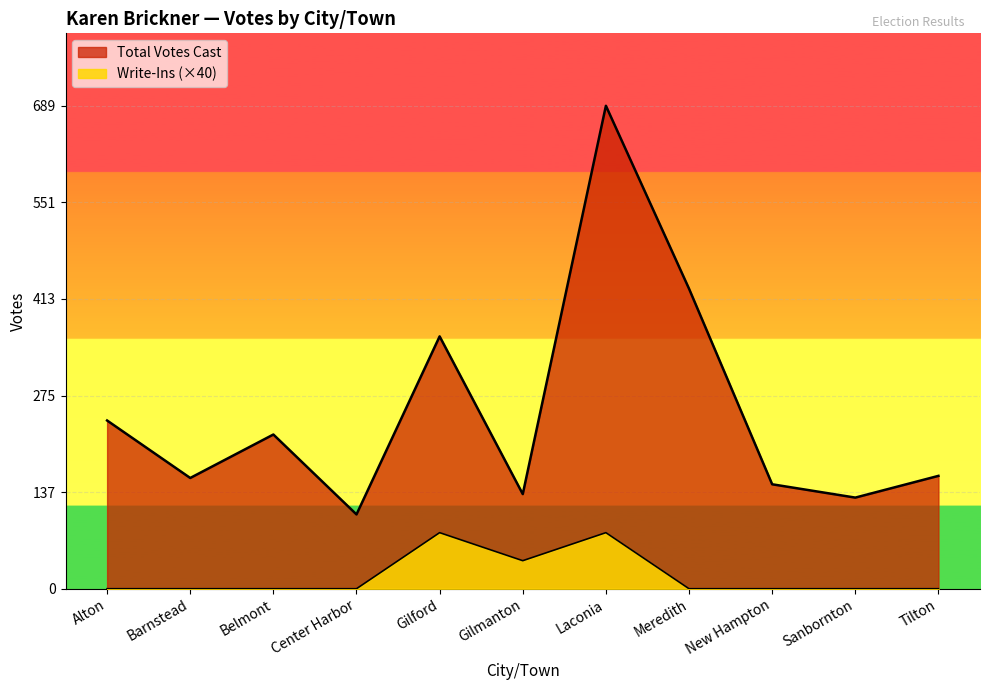

What is the difference between the highest and lowest values at Gilford?

280